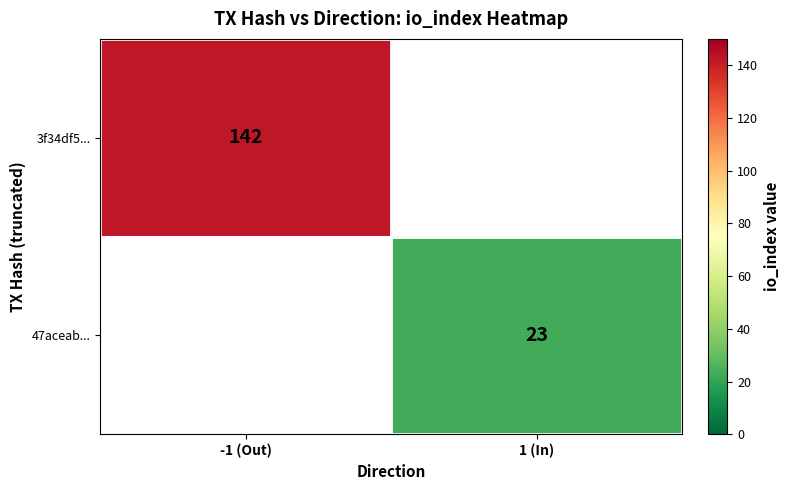

Between 1 (In) and -1 (Out), which is larger?

-1 (Out)